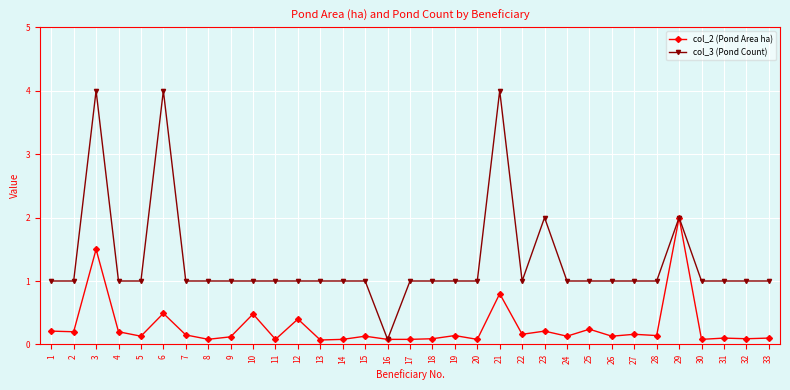

List the series in order of their overall mean, lowest first.

col_2 (Pond Area ha), col_3 (Pond Count)